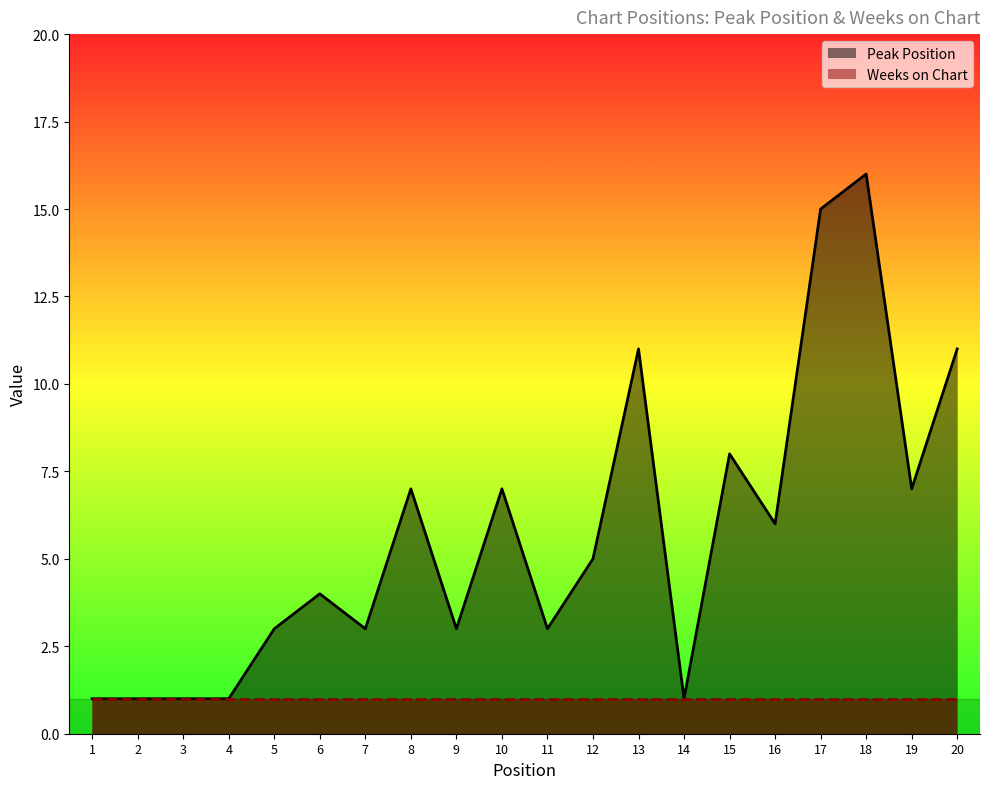

The value at 3 is 1. True or false?

False